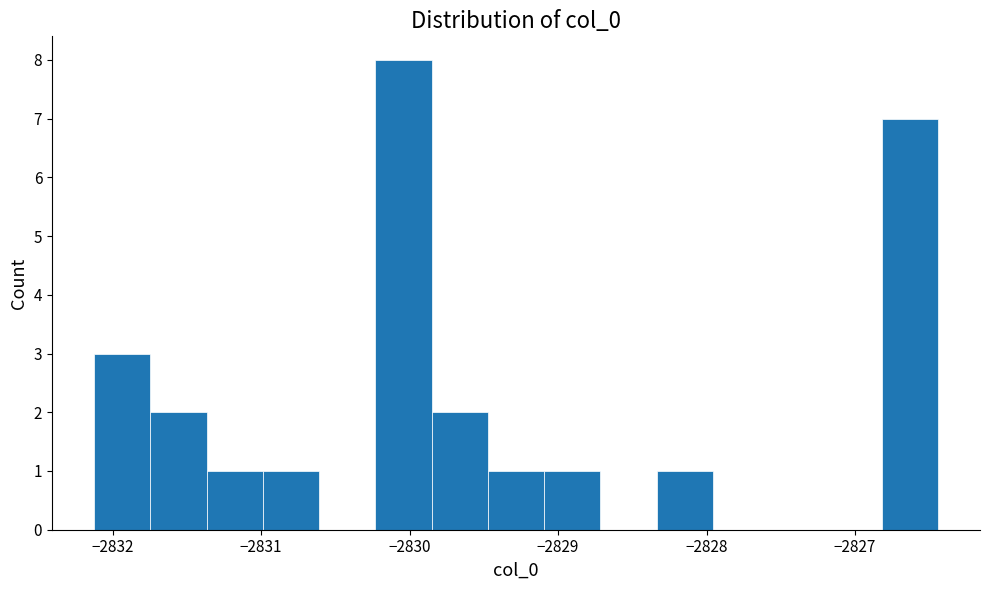

Read against the x-axis, roughly where is the centre of the tallest bar?

-2830.0